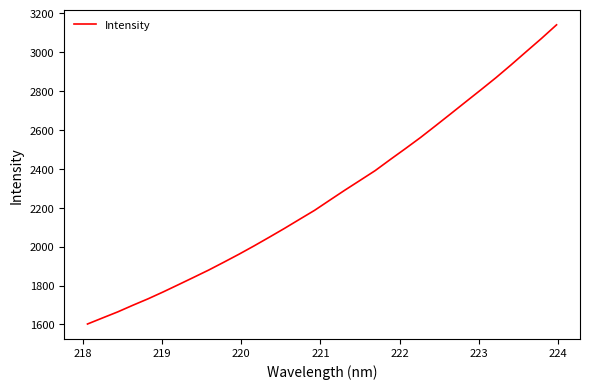

What is the minimum value shown in the chart?

1602.5